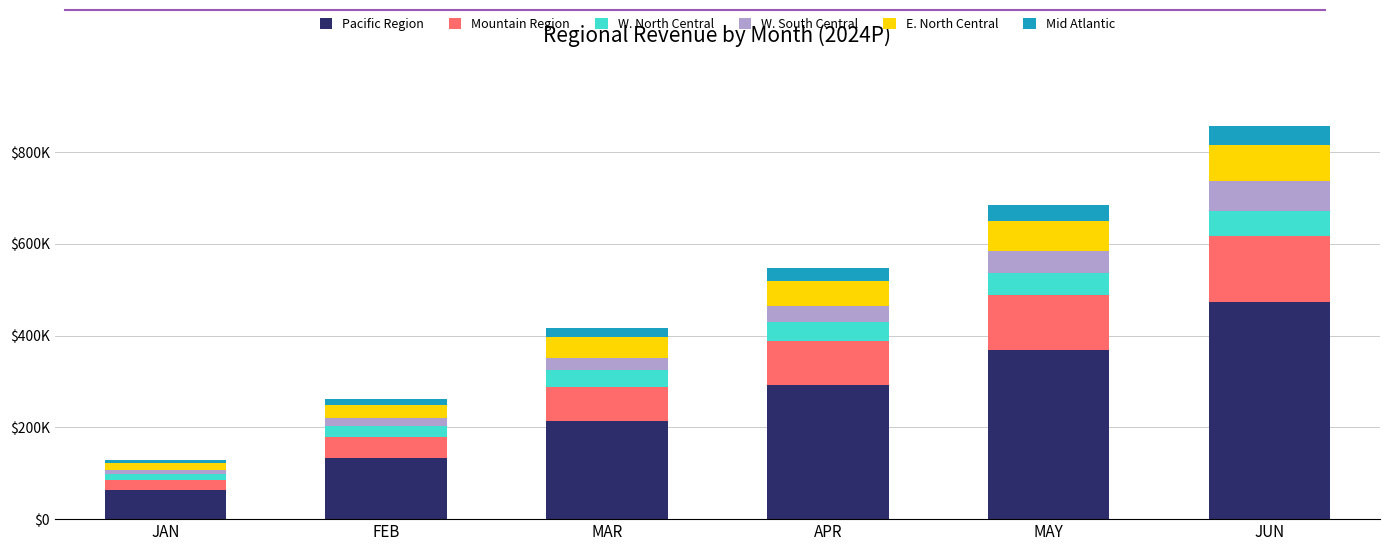

Are the bars grouped side by side (vs. stacked)?

No